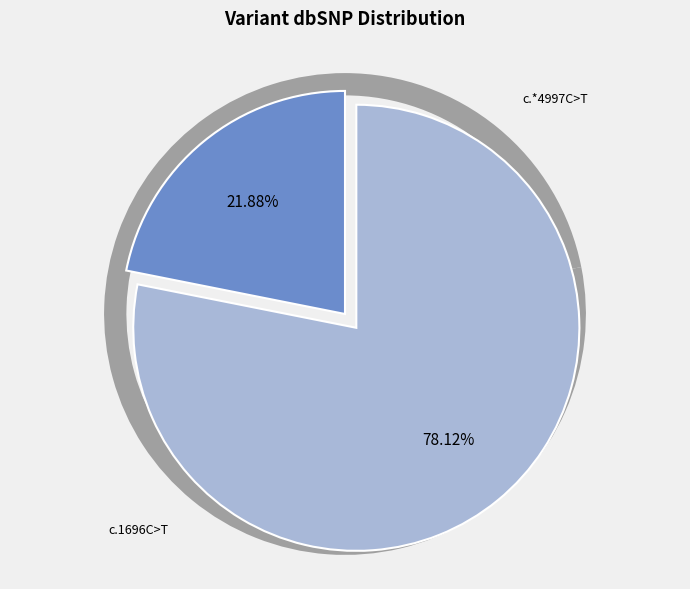

Combined, what portion of the pie is NM_017563.5:c.1696C>T and NM_017563.5:c.*4997C>T?

100.0%